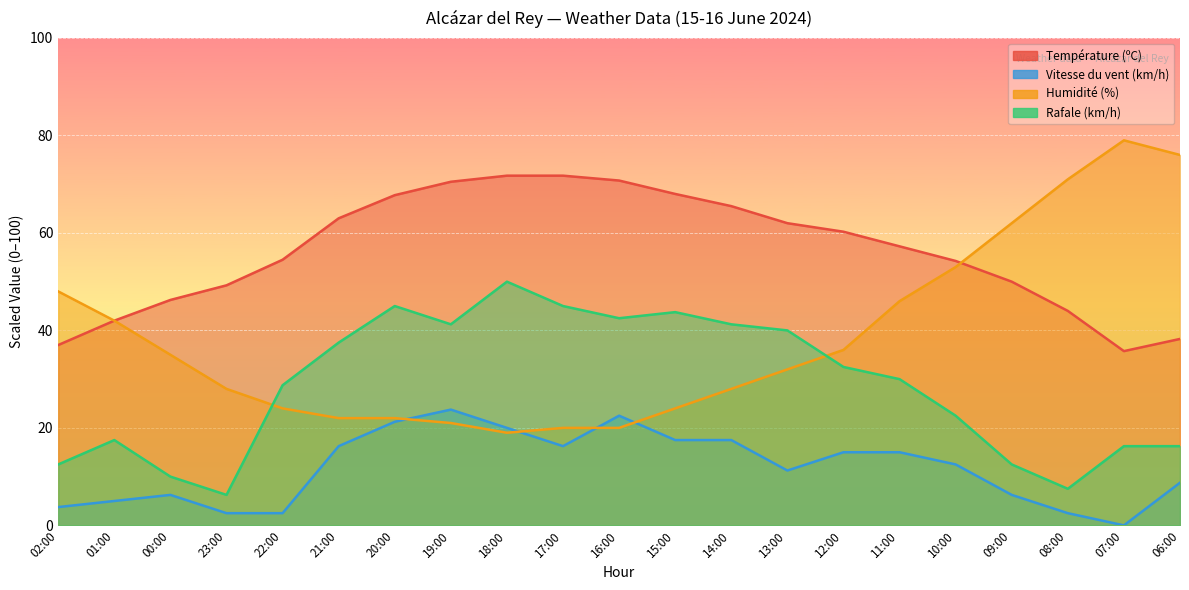

What is the greatest value displayed?

79.0